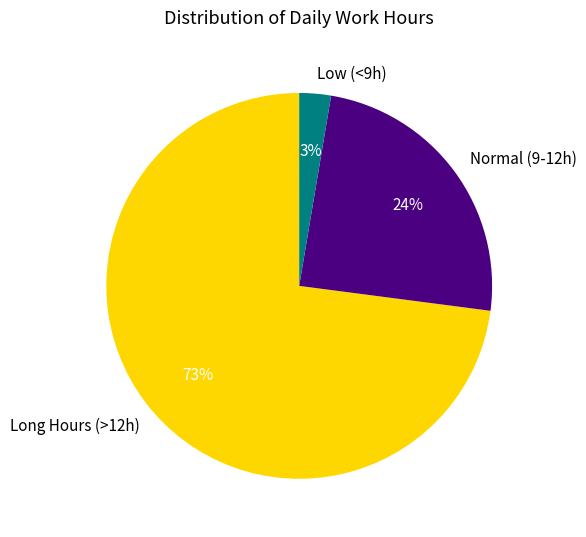

Does any single category account for the majority?

Yes